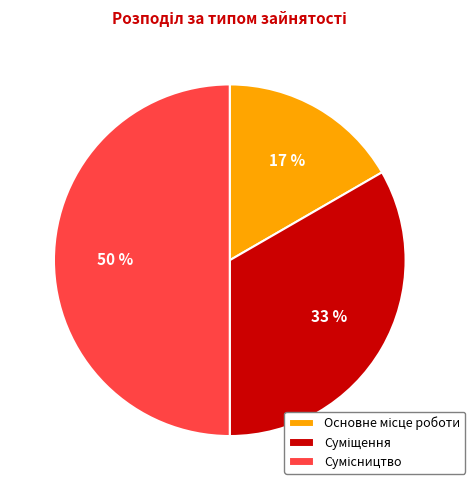

How many segments does this pie chart have?

3